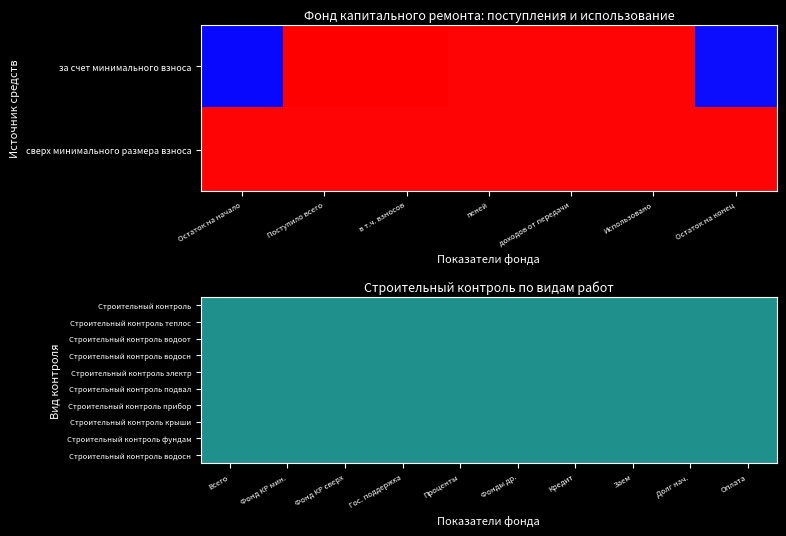

What is the sum of all values?

3874.0